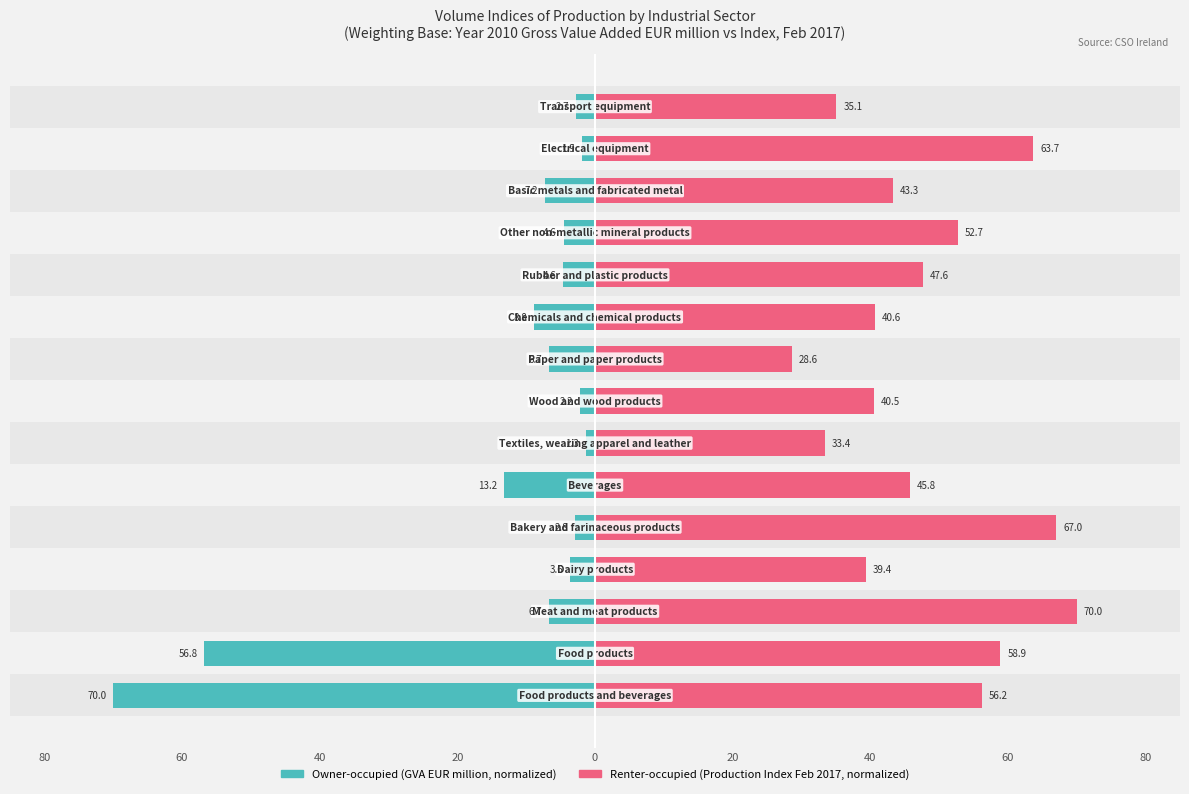

What is the difference between the highest and lowest values at 0?

69.9